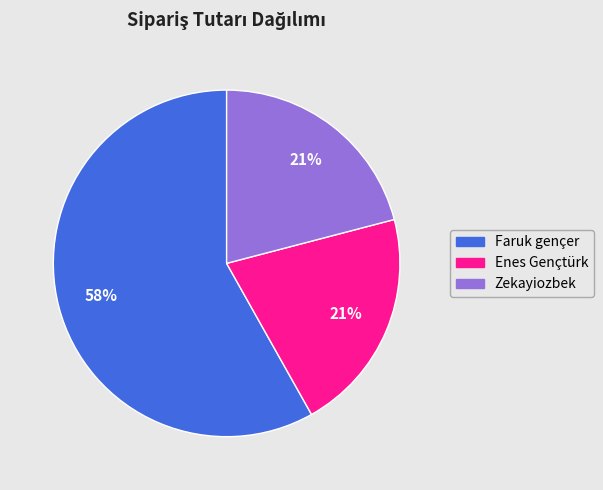

Do Enes Gençtürk and Zekayiozbek together represent more than half of the pie?

No